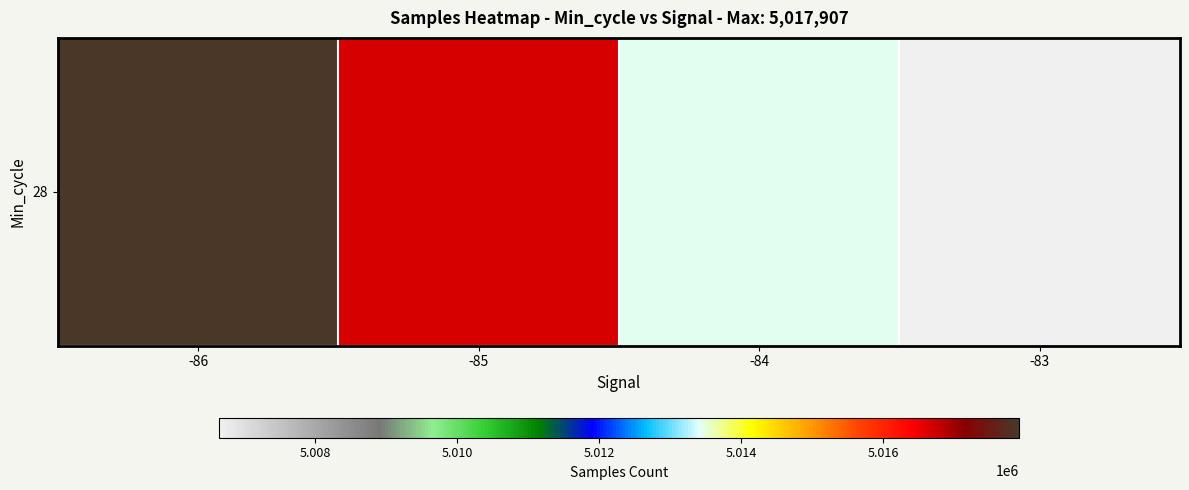

True or false: the data shows 1365185.3 at -85.

False